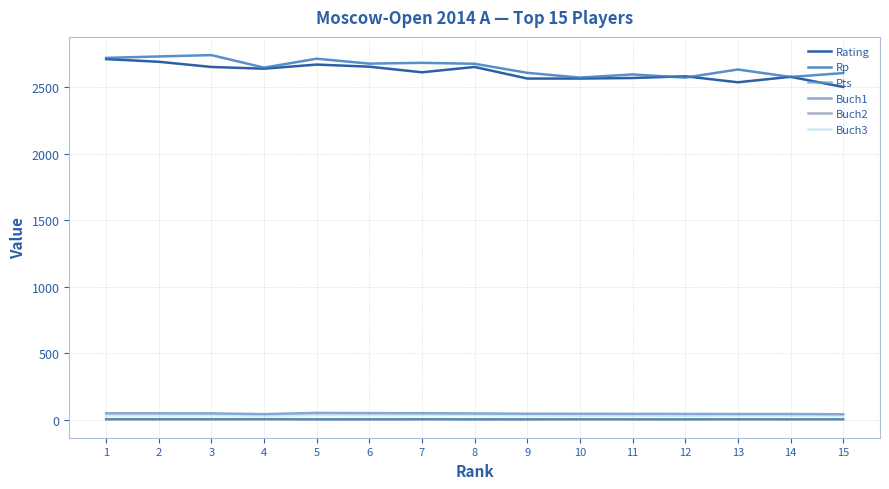

How many categories are shown in the chart?

15